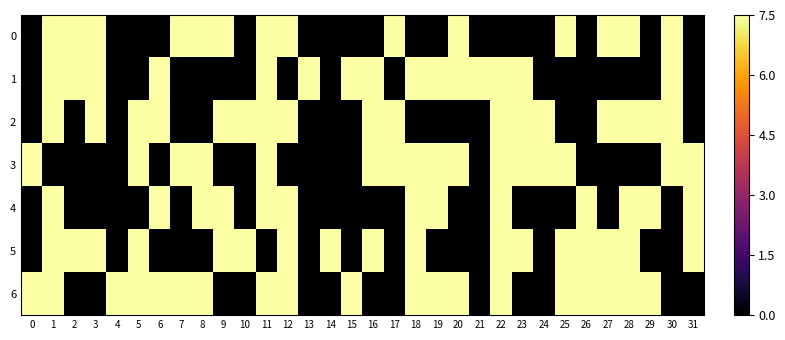

What is the total value across all series at 22?

45.0